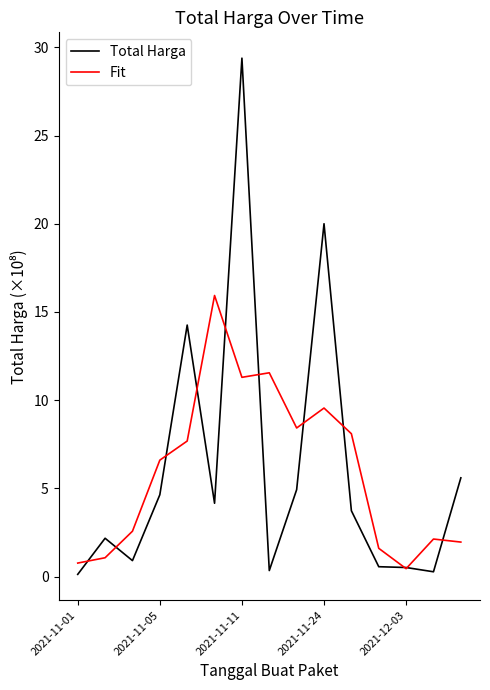

Which series has the largest range (max minus min)?

Total Harga